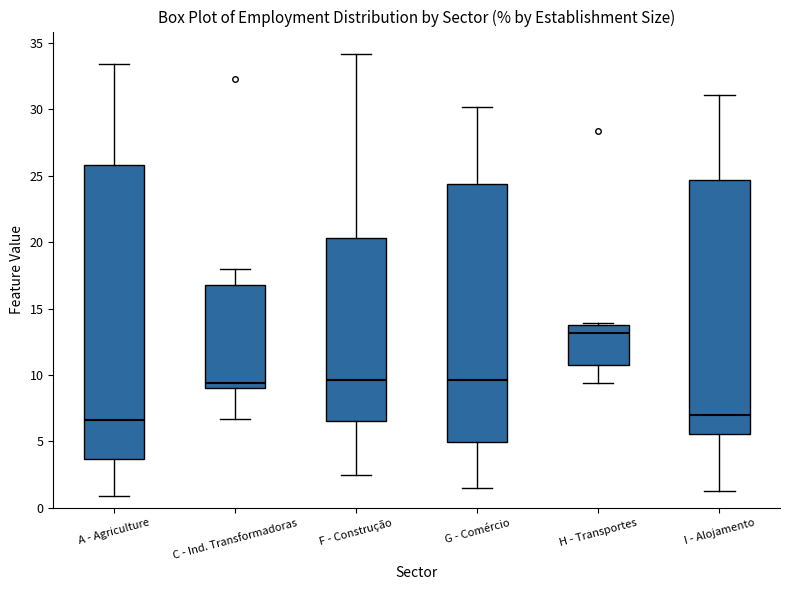

Where is the upper edge of the box for H - Transportes on the y-axis? The values are not printed on the chart, so give them approximately, as read against the axis.

14.0